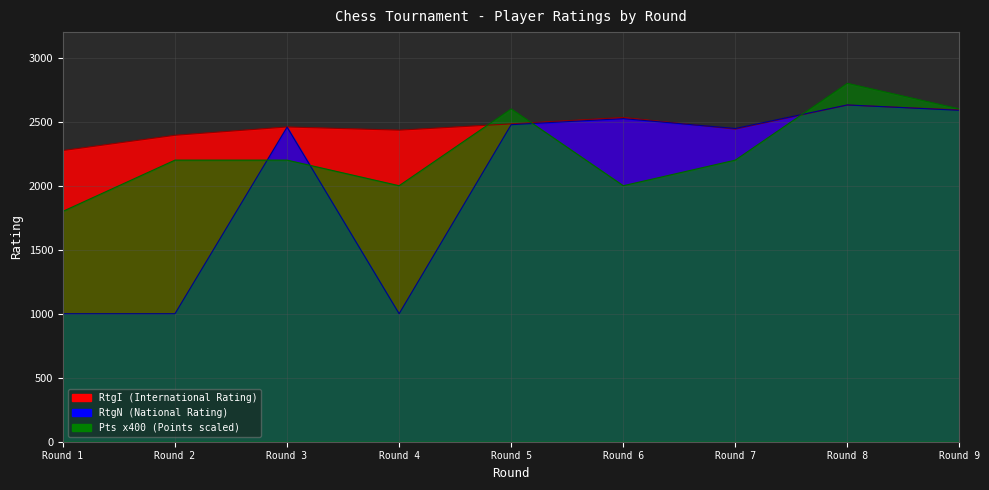

What is the difference between the highest and lowest values at Round 8?

170